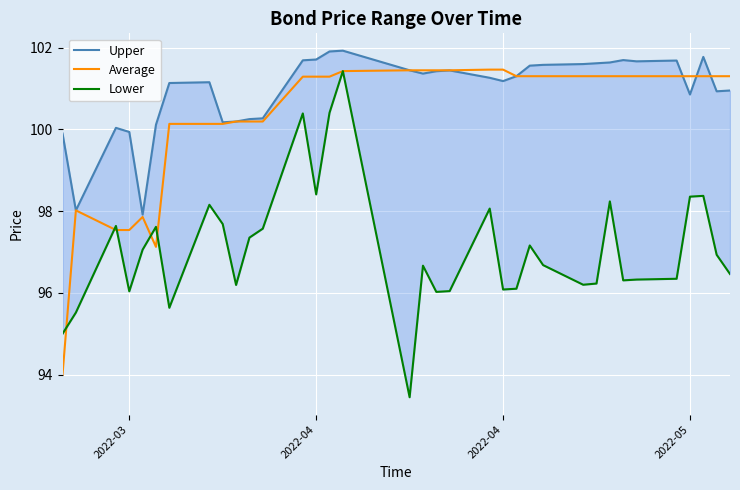

At which label is Upper closest to 99?

2022-03